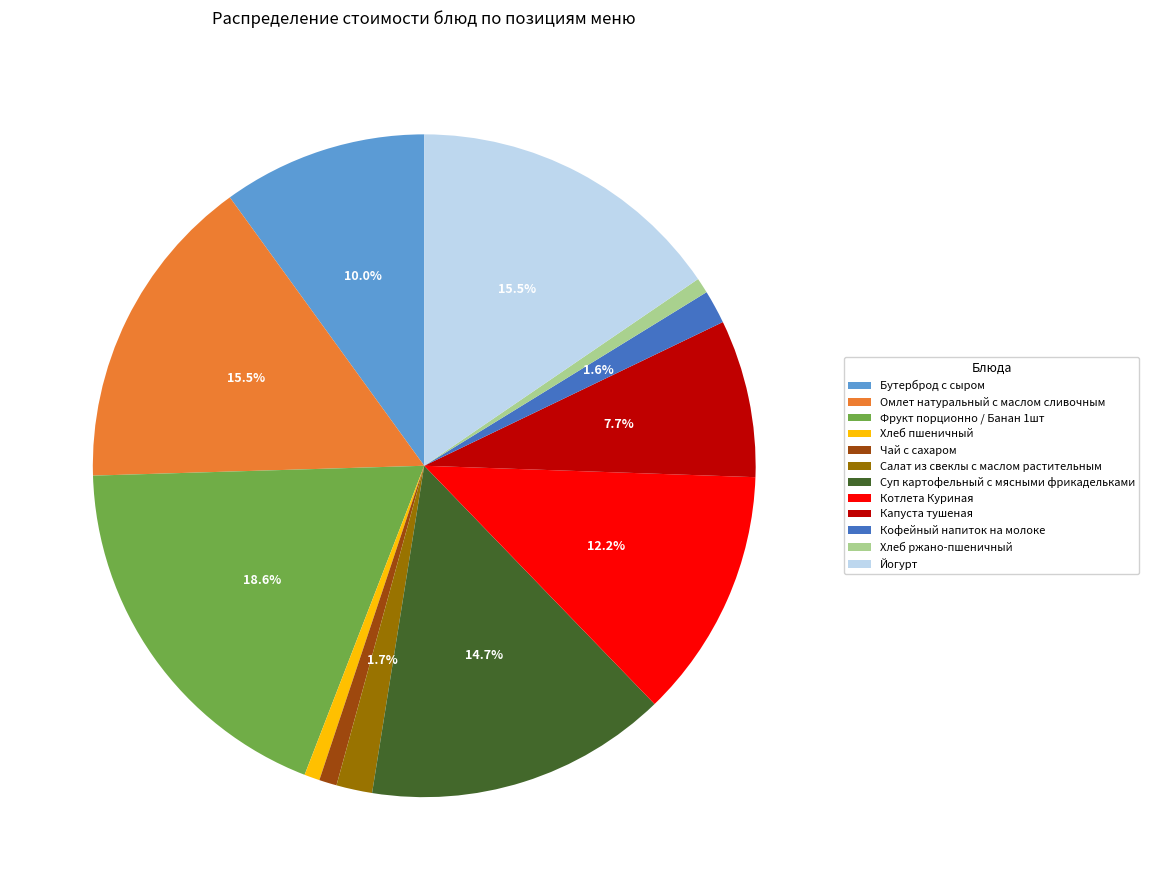

To the nearest percent, what percentage of the pie is Бутерброд с сыром?

10%